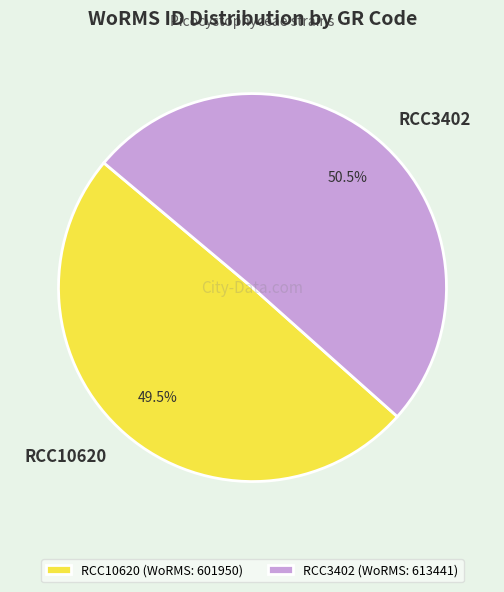

Which has a higher value, RCC10620 or RCC3402?

RCC3402